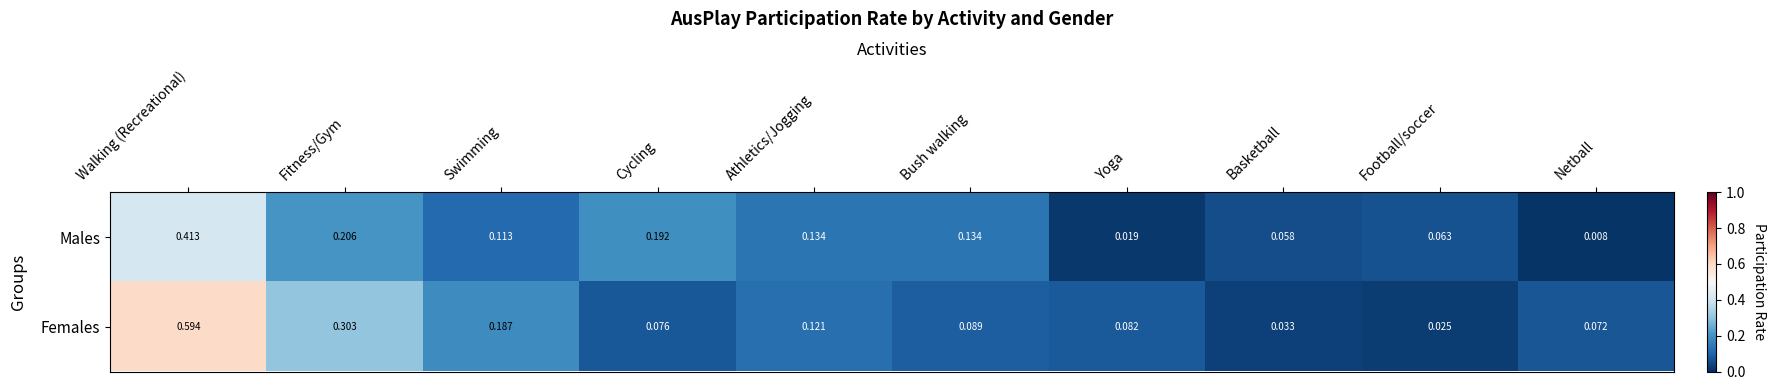

Rank the series by their maximum value, from highest to lowest.

Females, Males